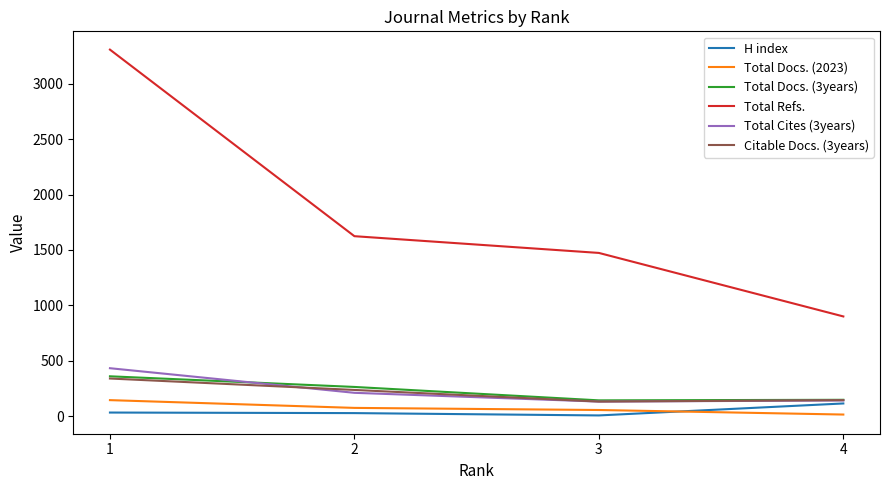

How many lines are shown in the chart?

6